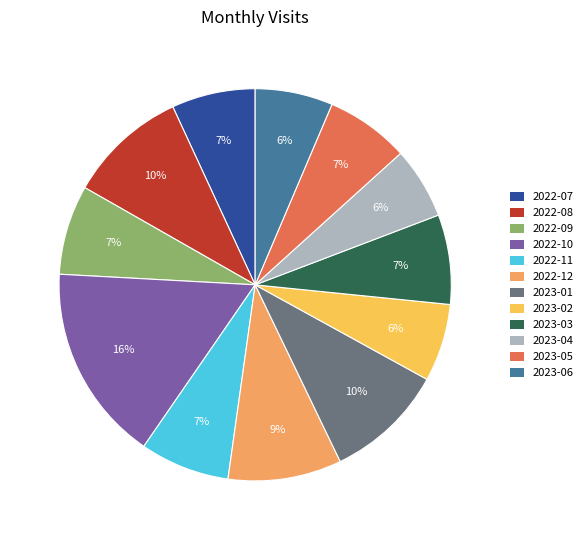

Is there a majority slice in this chart?

No